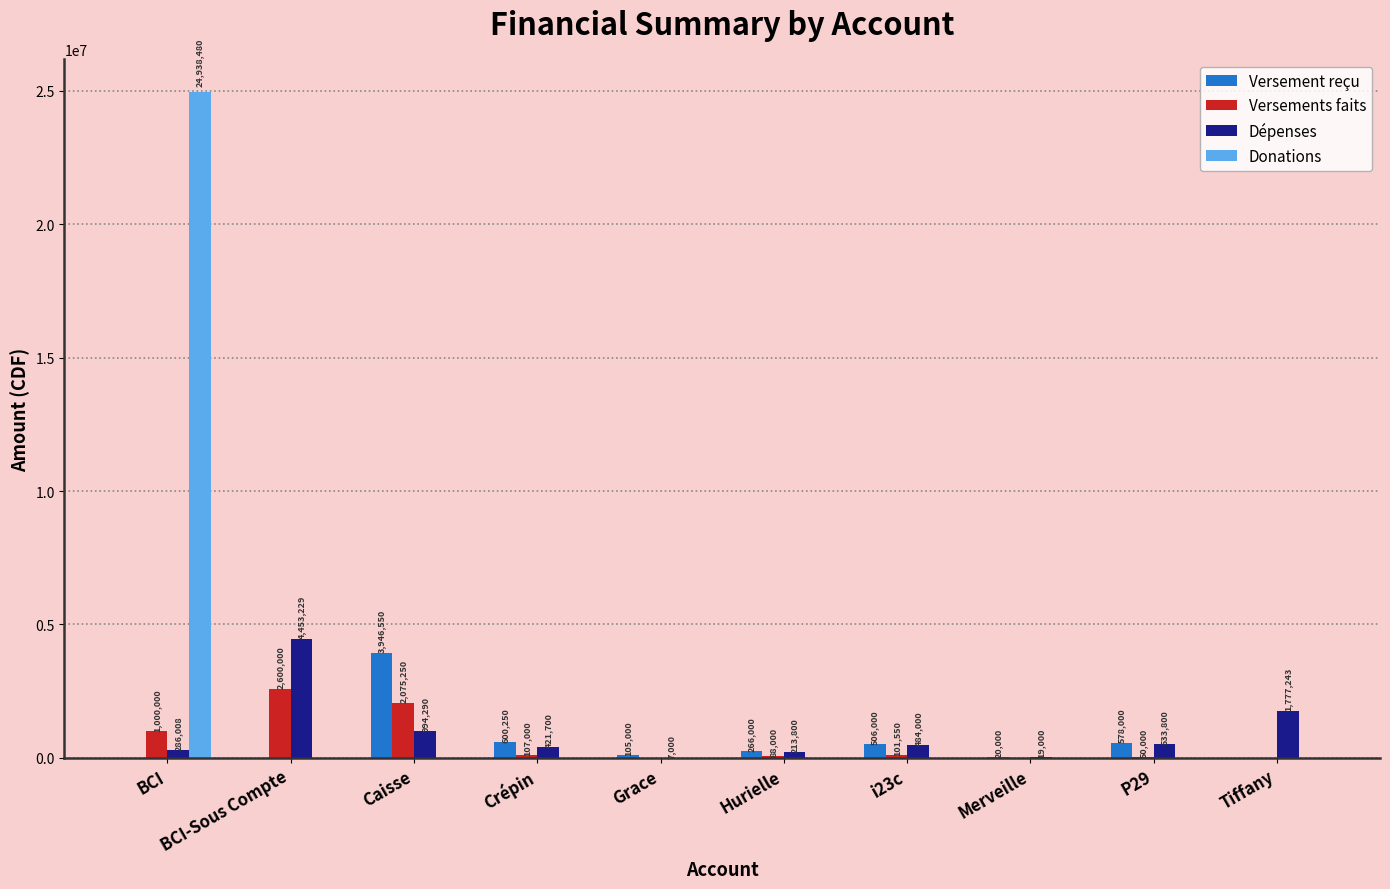

Which series has the largest total across all categories?

Donations